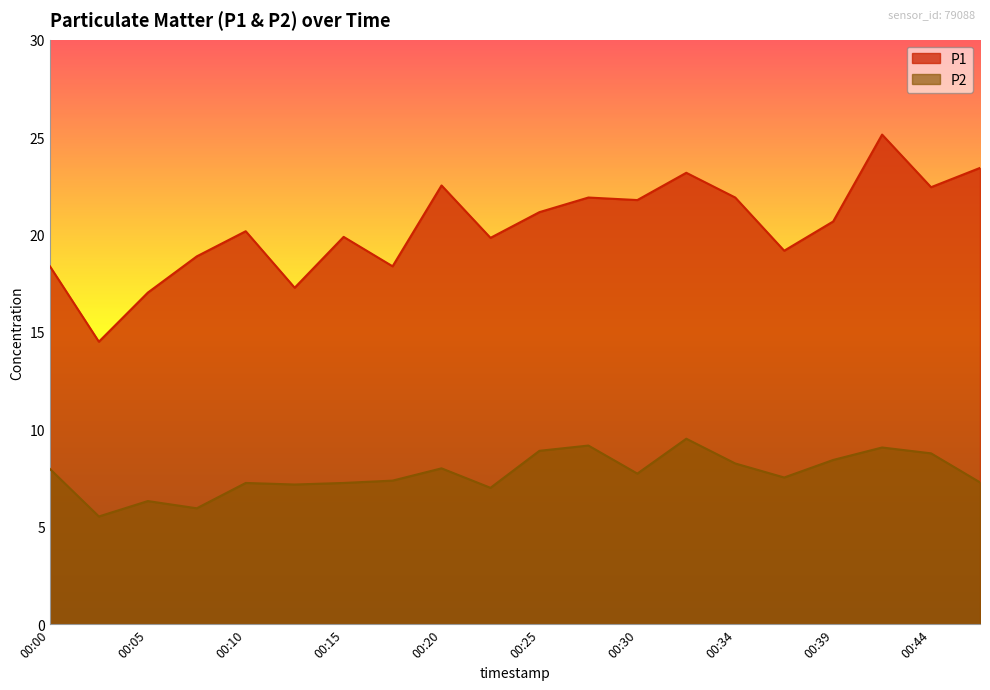

What are all the series names shown in the legend?

P1, P2